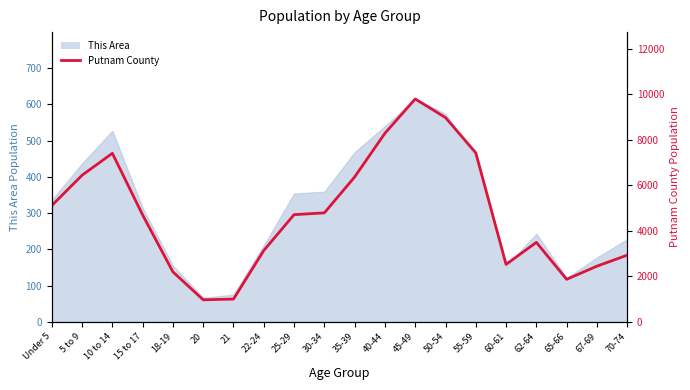

True or false: there are more than 0 points higher than both neighbors.

True